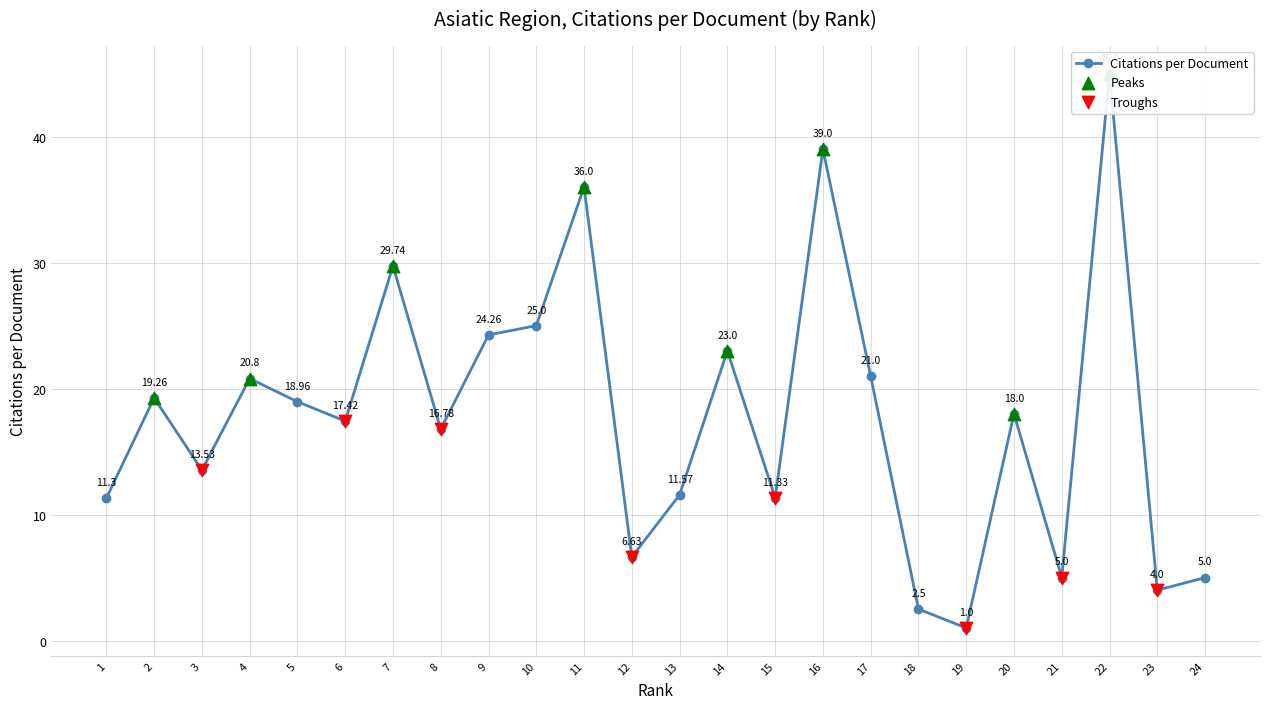

What is the ratio of the value at 14 to the value at 19?

23.0